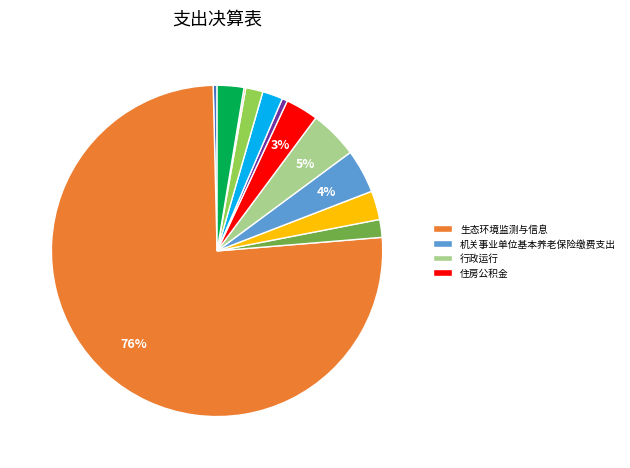

To the nearest percent, what is the average slice percentage?

8%